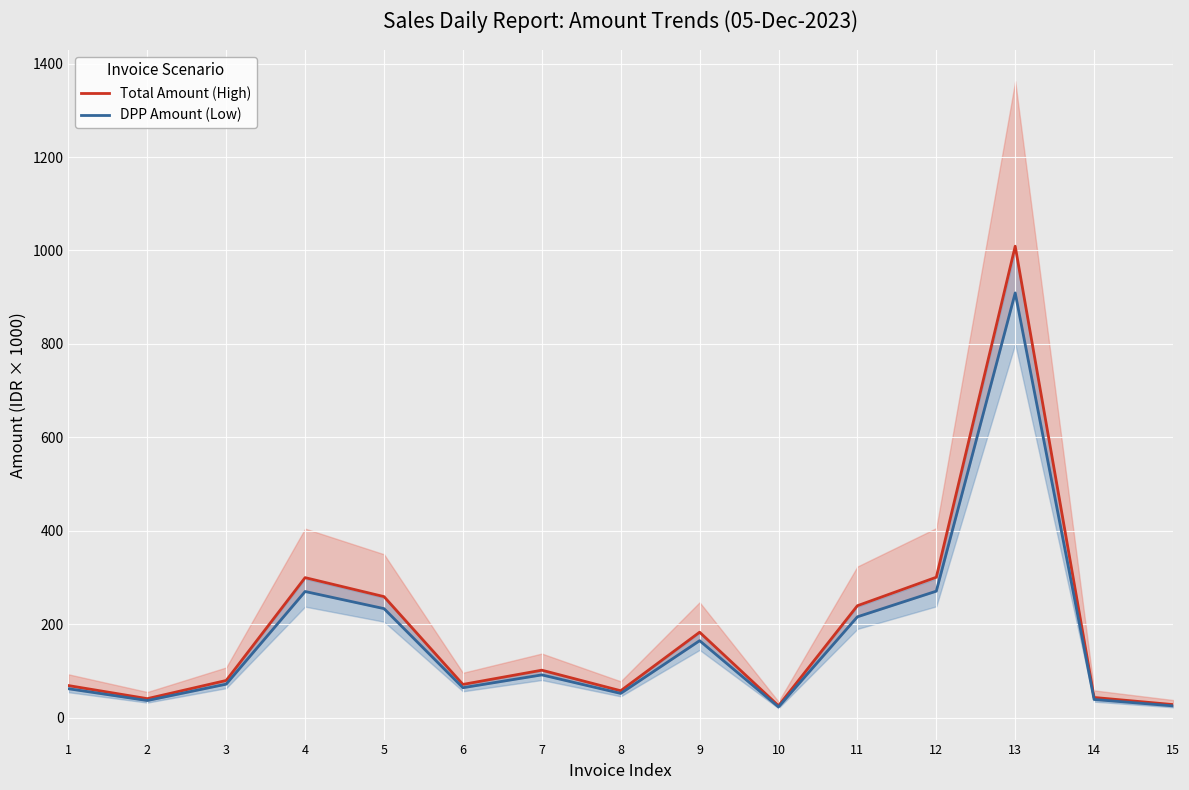

What is the total value across all series at 8?

109.4